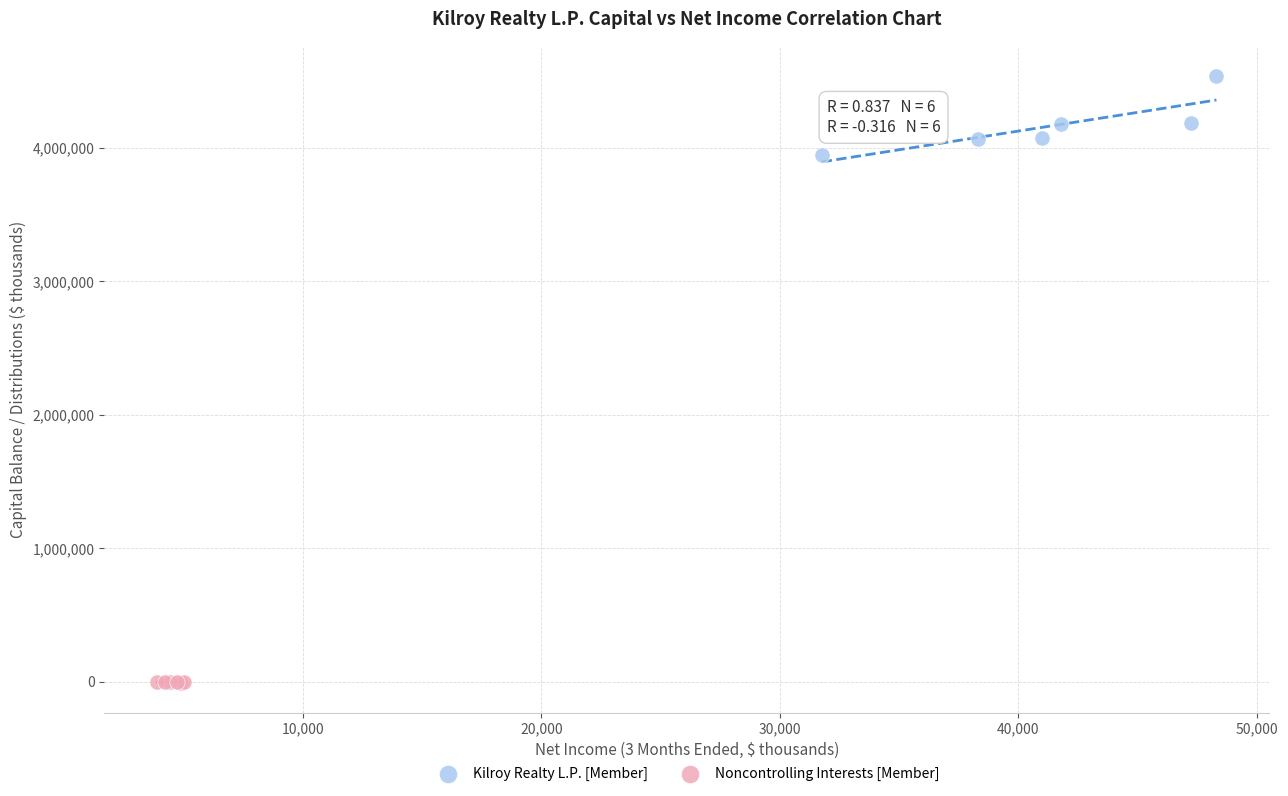

Which series has the largest Y range (max minus min)?

Kilroy Realty L.P. [Member]